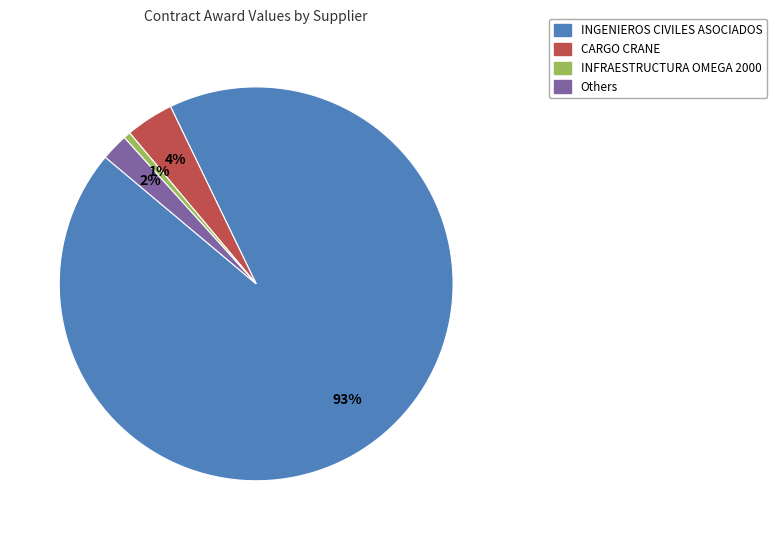

To the nearest percent, what is the average slice percentage?

25%